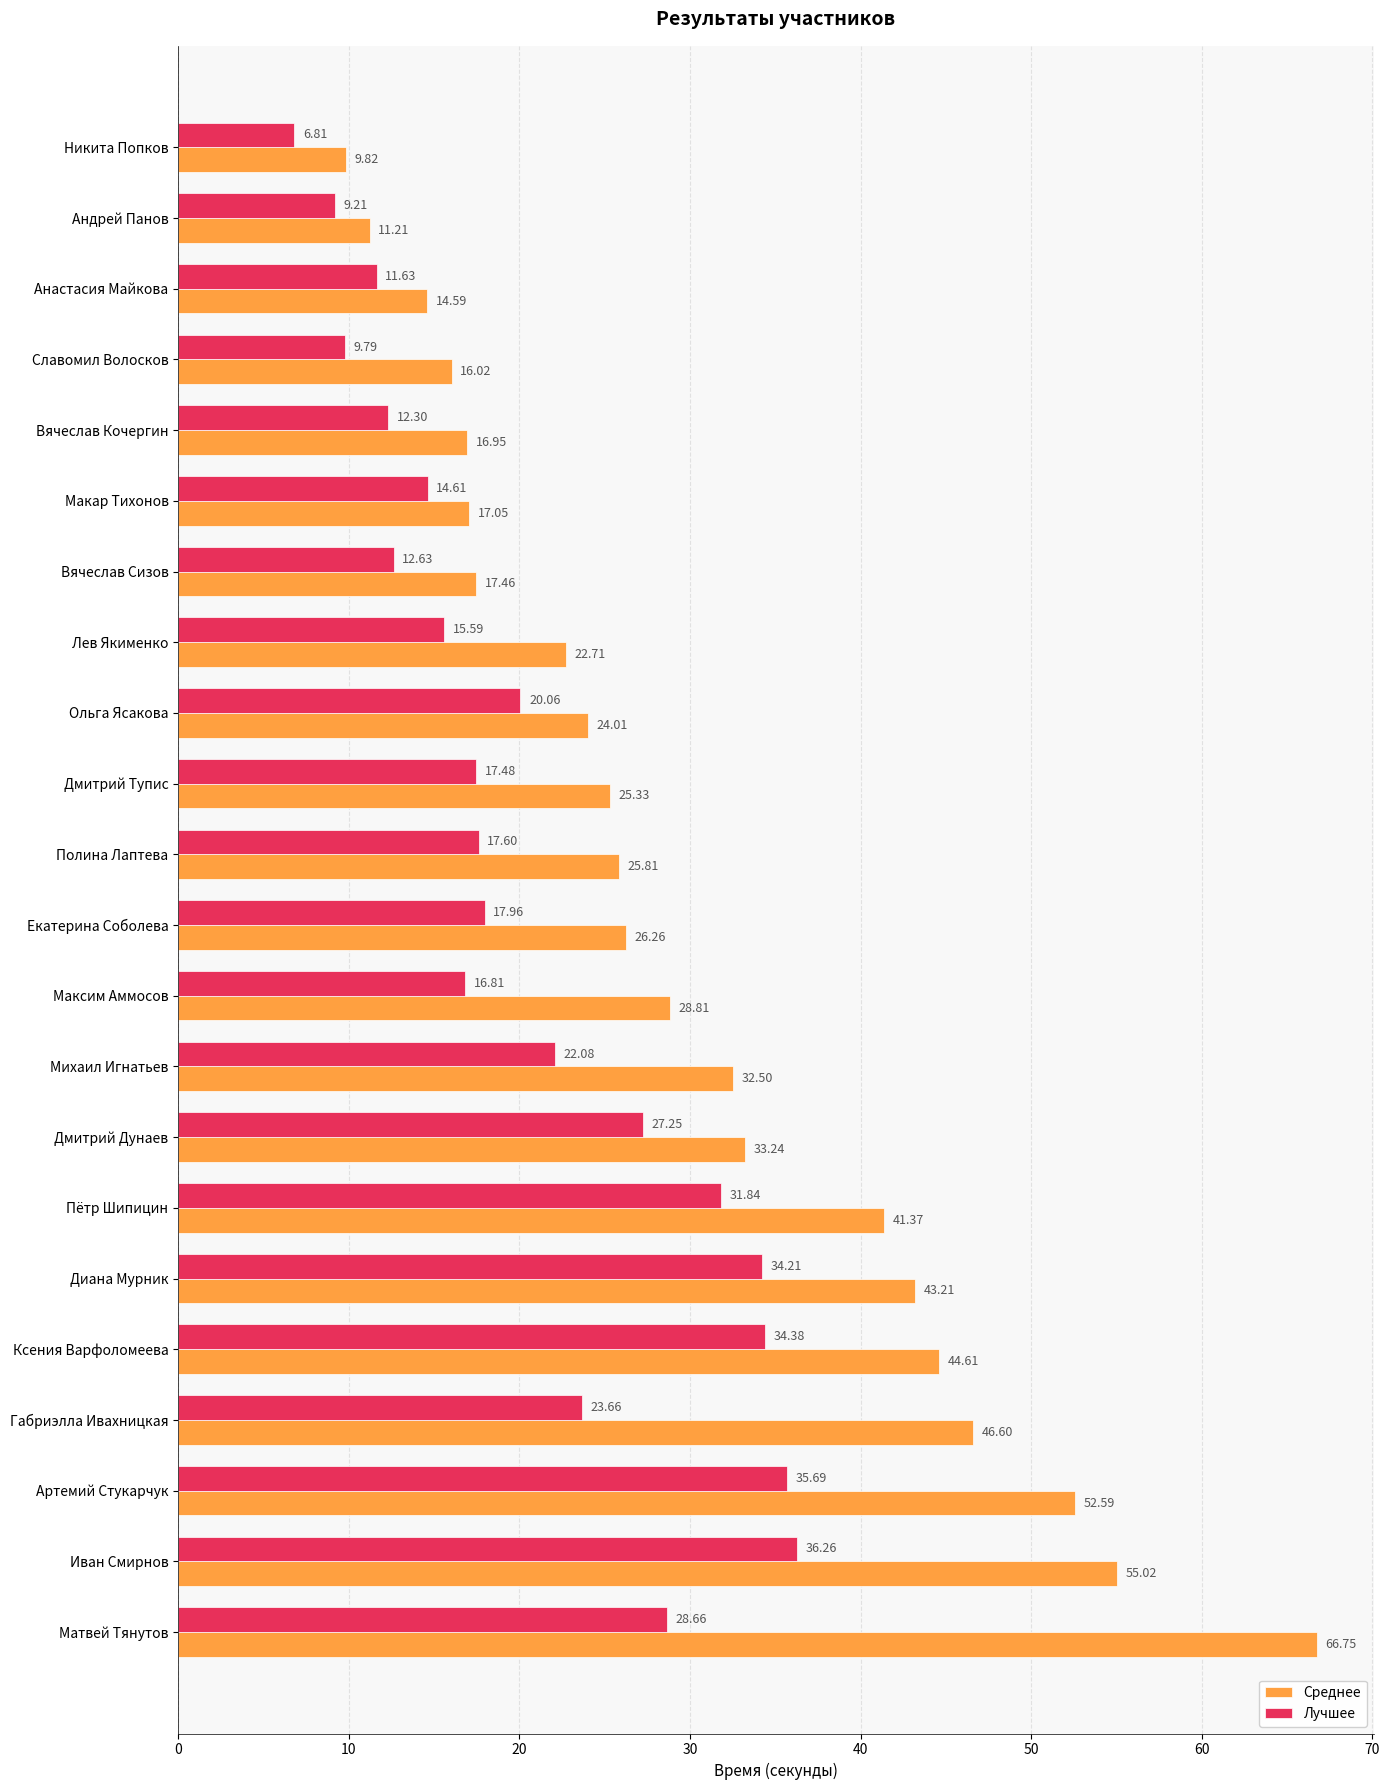

Where is Среднее nearest to the value 38?

Пётр Шипицин